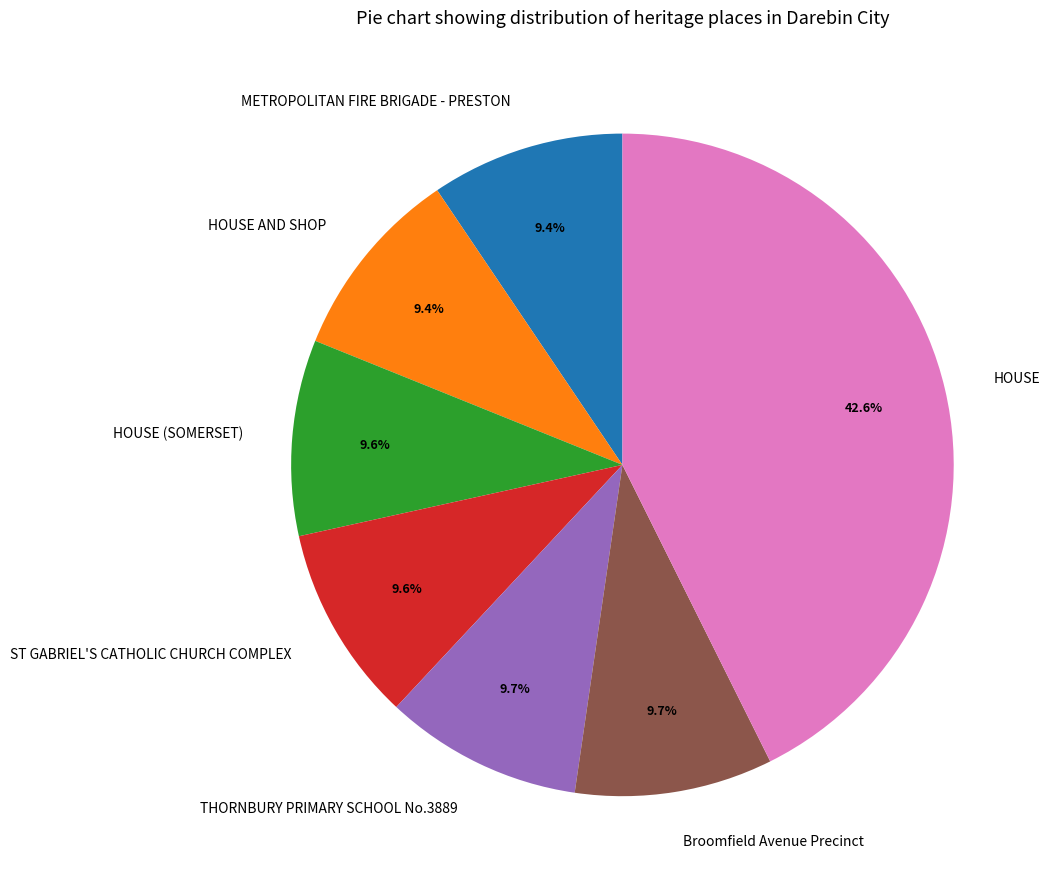

To the nearest percent, what is the combined percentage of Broomfield Avenue Precinct and HOUSE (SOMERSET)?

19%